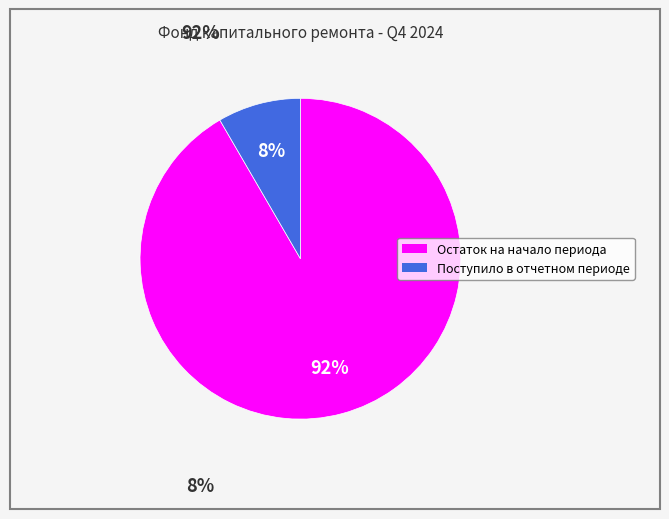

Which category accounts for the majority?

Остаток на начало периода